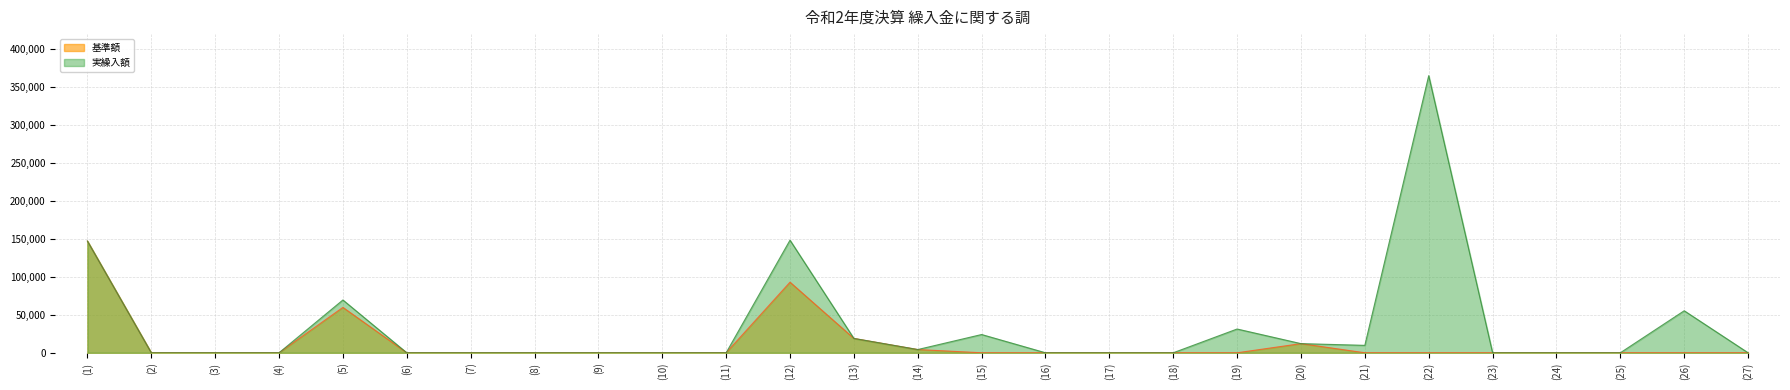

How many data points in 実繰入額 are above 0?

11